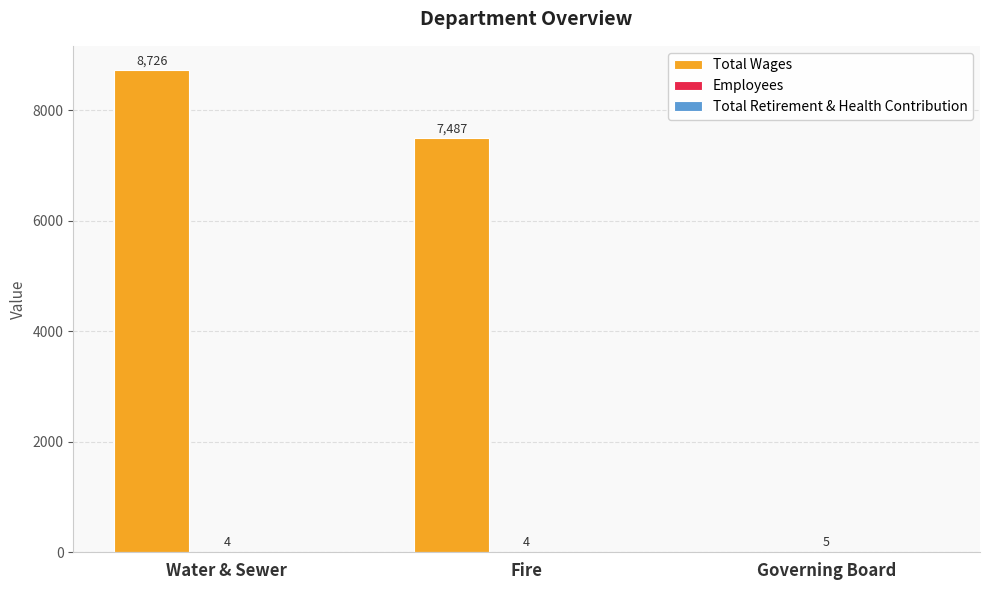

Which series has the largest total across all categories?

Total Wages